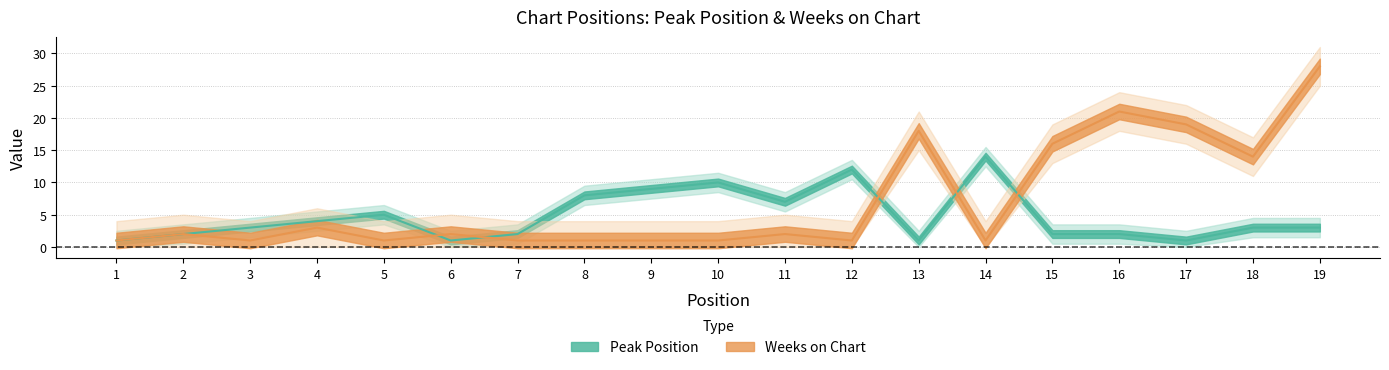

What is the average value of the Peak Position series?

5